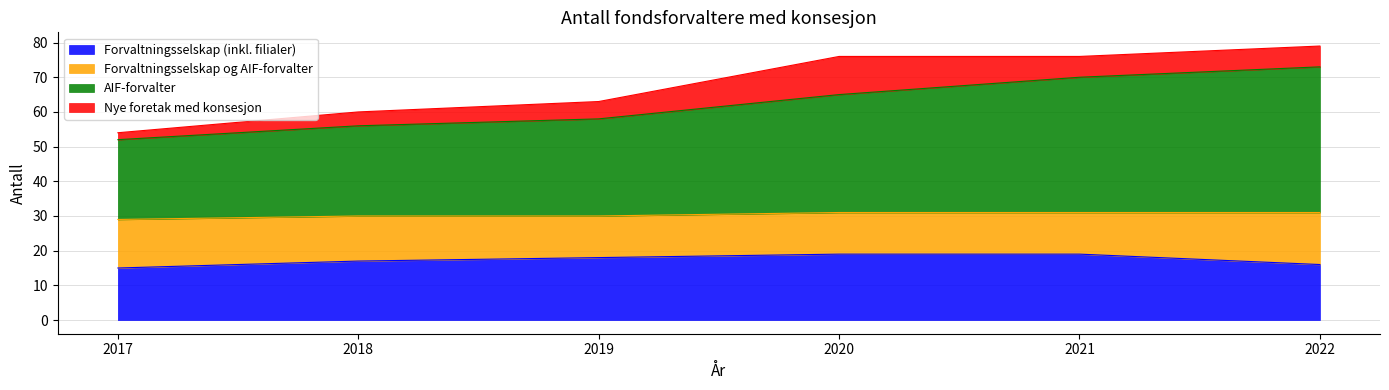

At which category is the sum across all series the highest?

2022